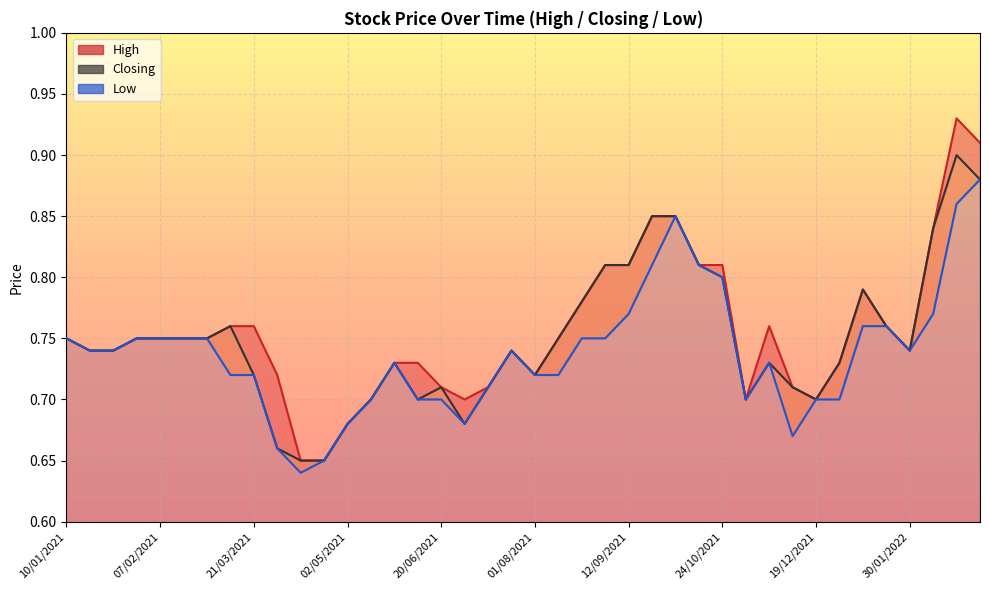

In High, how many points are higher than both neighbors (excluding endpoints)?

4